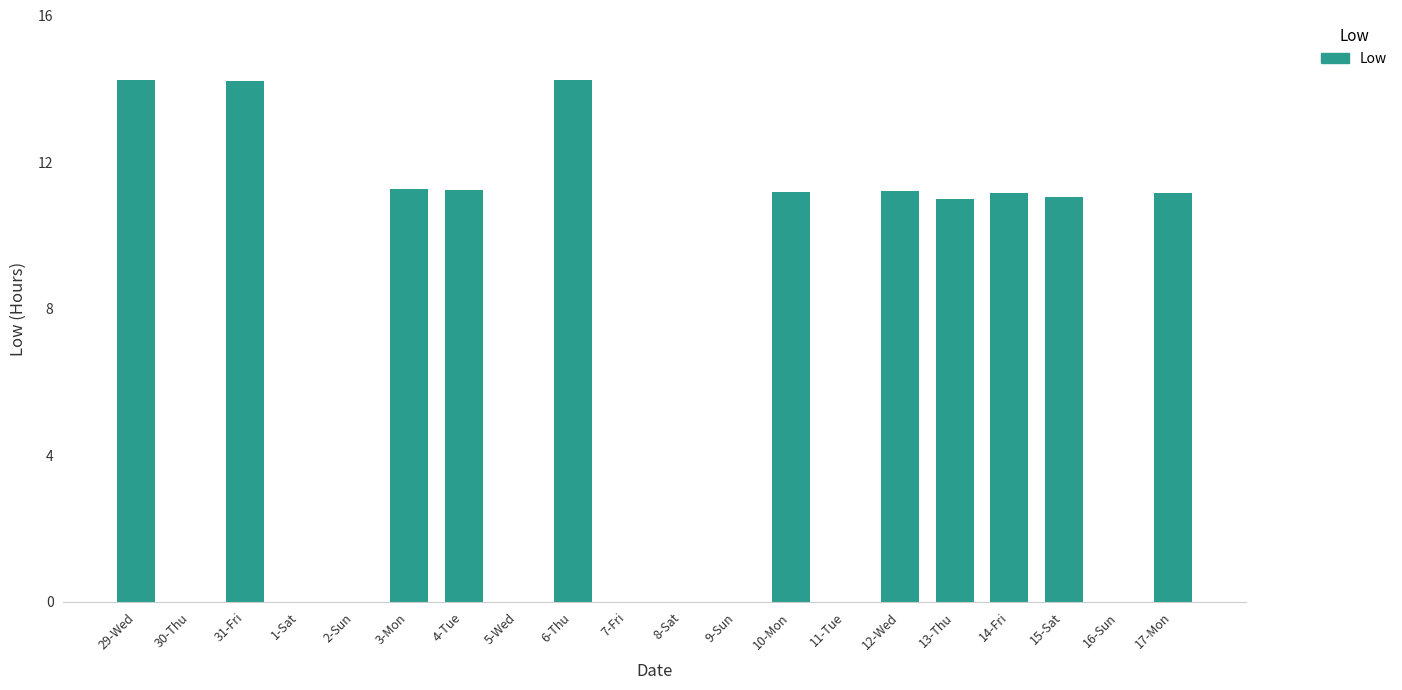

True or false: the data shows 15.7 at 14-Fri.

False